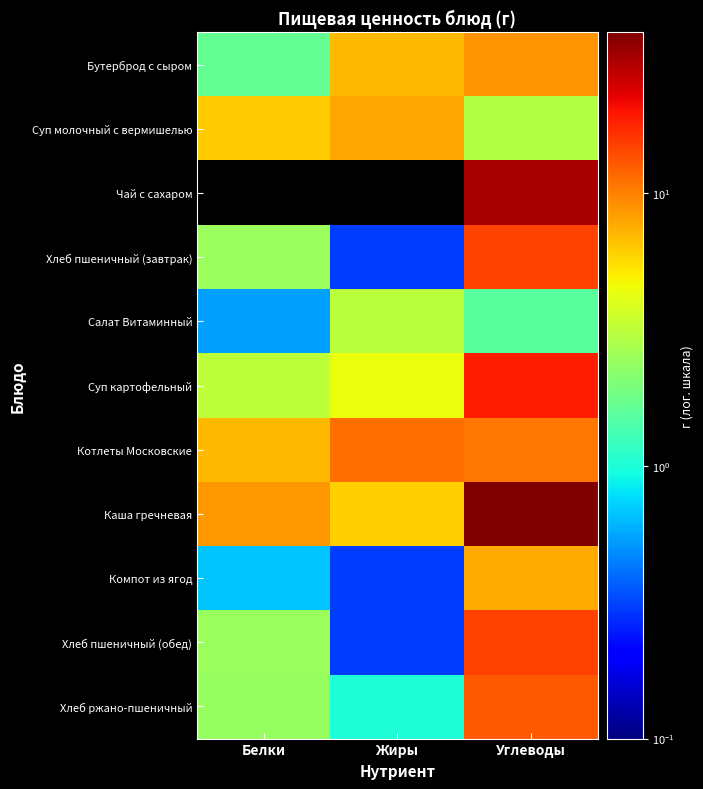

Reading right to left, what are all the values shown in this chart?

Бутерброд с сыром: Углеводы=8.7	Жиры=7.0	Белки=1.6
Суп молочный с вермишелью: Углеводы=3.0	Жиры=7.9	Белки=6.2
Чай с сахаром: Углеводы=31.0	Жиры=0.0	Белки=0.0
Хлеб пшеничный (завтрак): Углеводы=14.6	Жиры=0.3	Белки=2.4
Салат Витаминный: Углеводы=1.6	Жиры=3.1	Белки=0.5
Суп картофельный: Углеводы=18.5	Жиры=4.4	Белки=3.2
Котлеты Московские: Углеводы=10.7	Жиры=11.1	Белки=6.9
Каша гречневая: Углеводы=38.6	Жиры=6.1	Белки=8.6
Компот из ягод: Углеводы=7.7	Жиры=0.3	Белки=0.7
Хлеб пшеничный (обед): Углеводы=14.6	Жиры=0.3	Белки=2.4
Хлеб ржано-пшеничный: Углеводы=12.7	Жиры=1.0	Белки=2.4